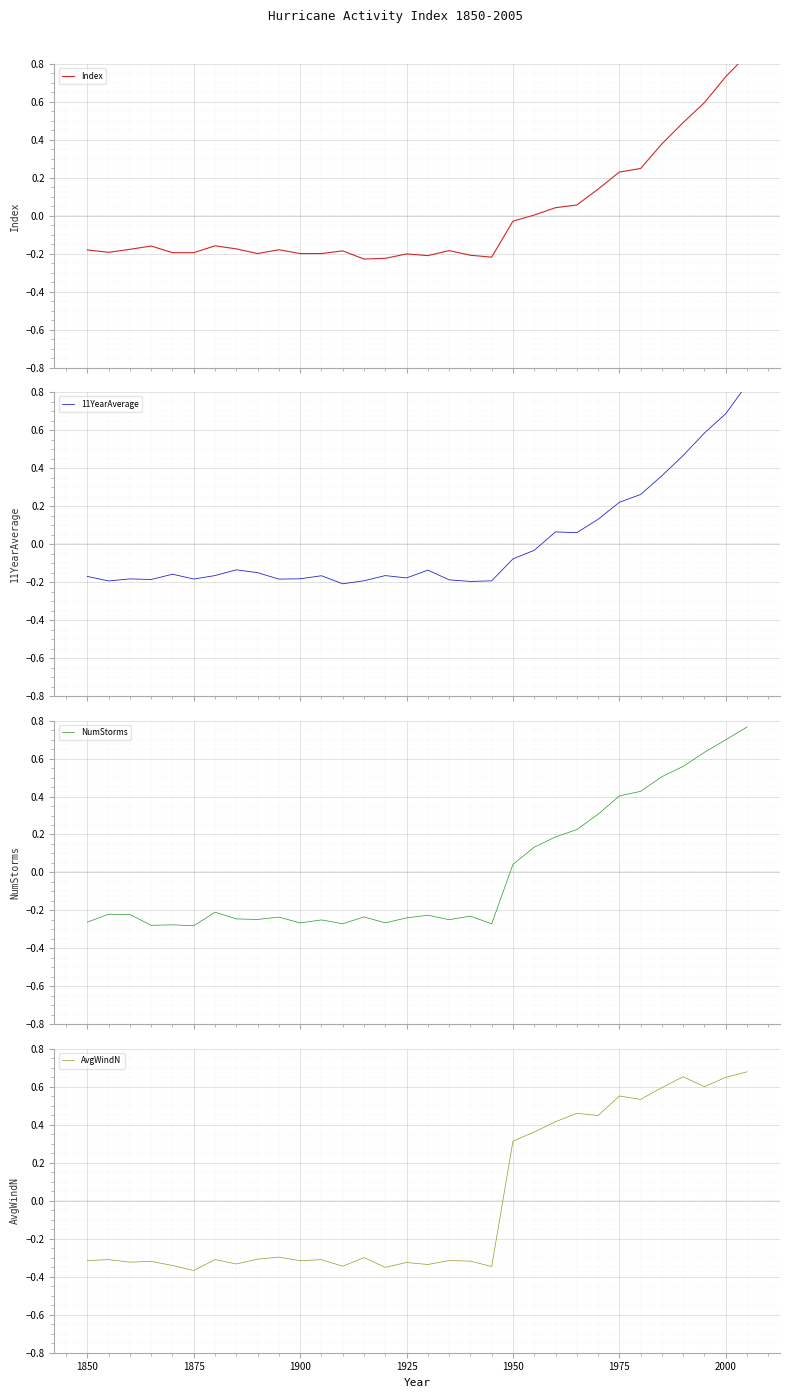

After their last crossing, which series has the higher values: AvgWindN or Index?

Index